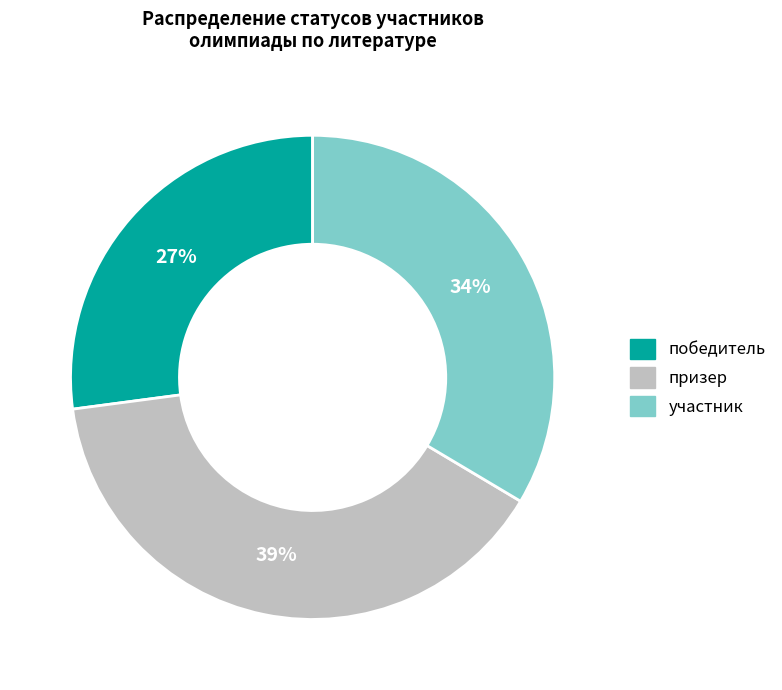

Does any single category account for the majority?

No